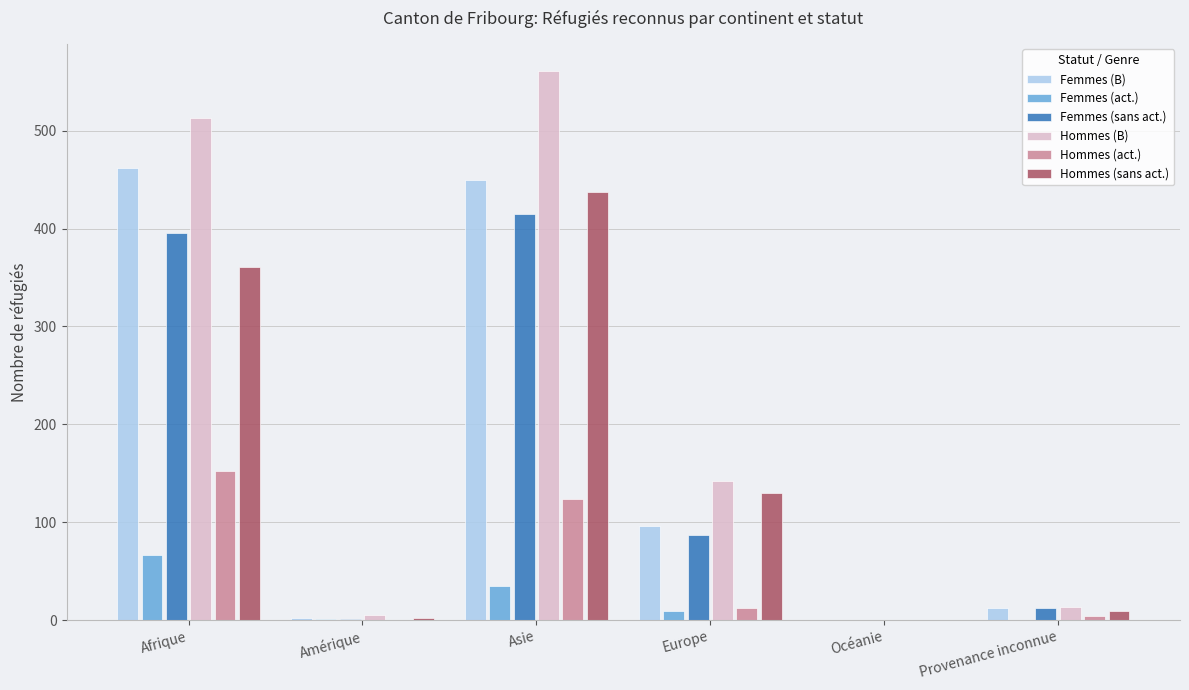

At which category does the chart reach its peak across all series?

Asie